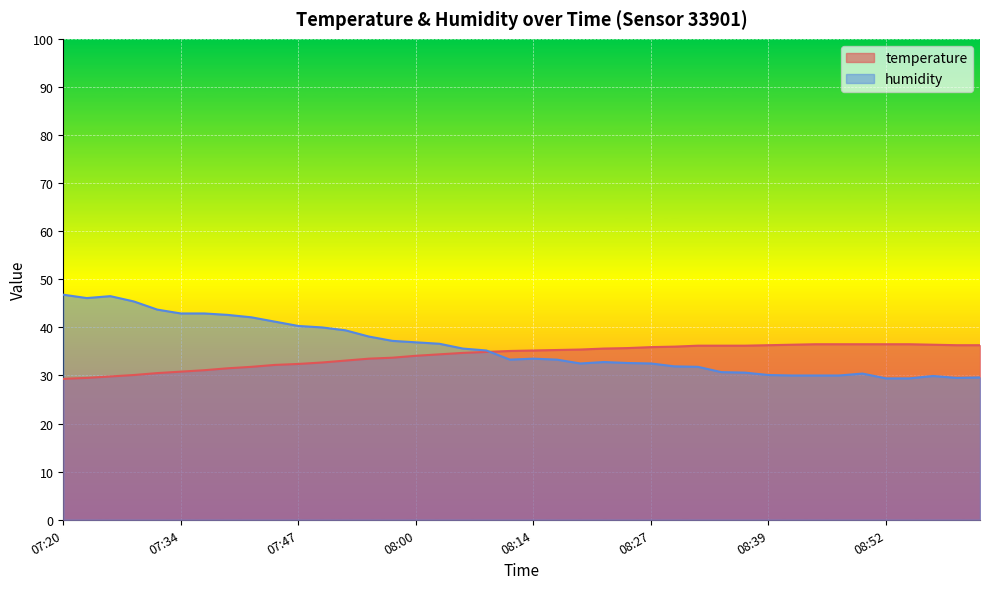

Where is the first local maximum for humidity?

07:26